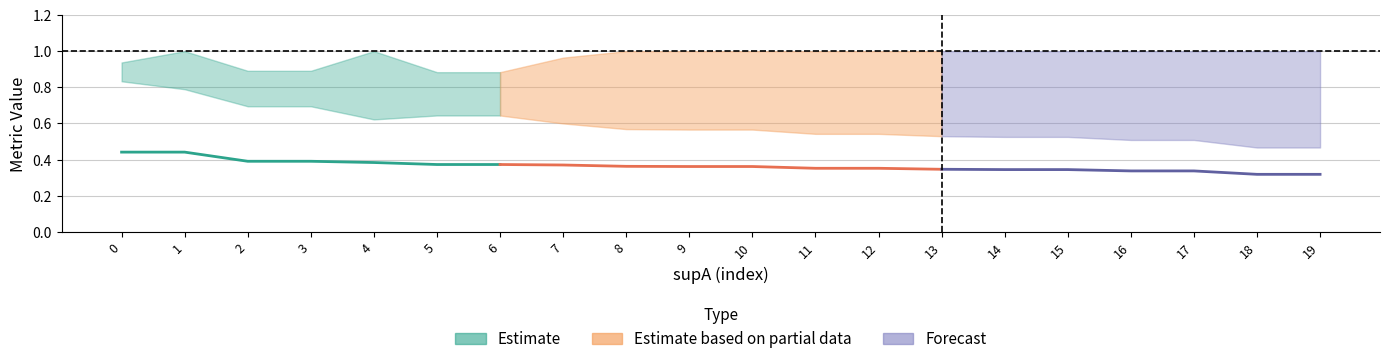

What is the value of the condBA point at the 11th from the left?

1.0